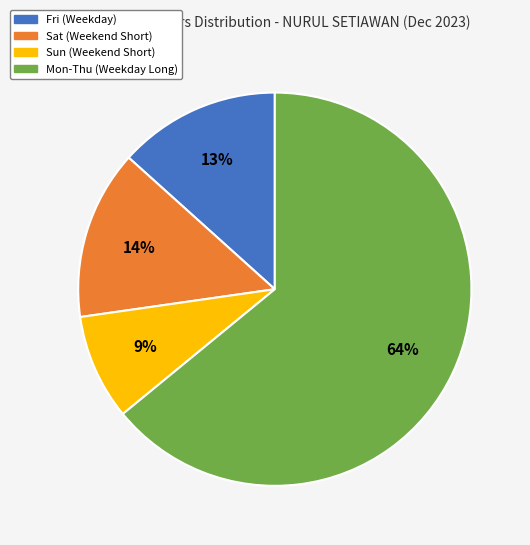

Is there a majority slice in this chart?

Yes